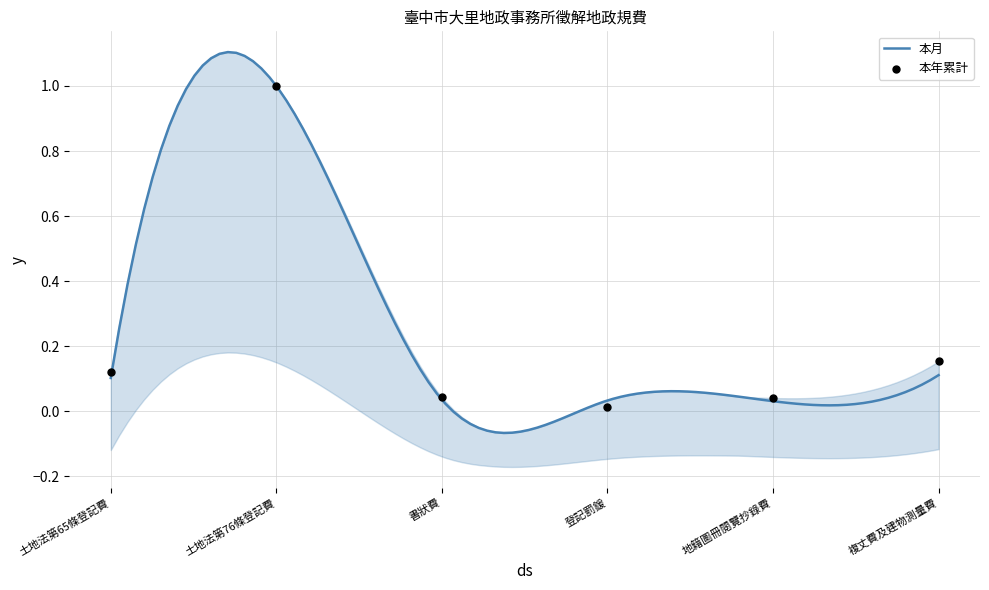

What is the change in value from 土地法第76條登記費 to 書狀費?

-1.0